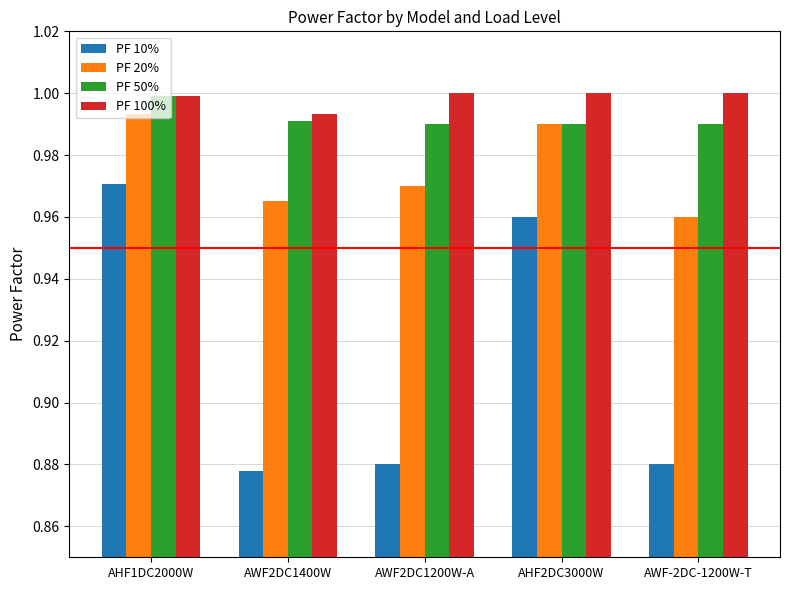

Is it true that PF 10% equals 1.0 at AHF2DC3000W?

True